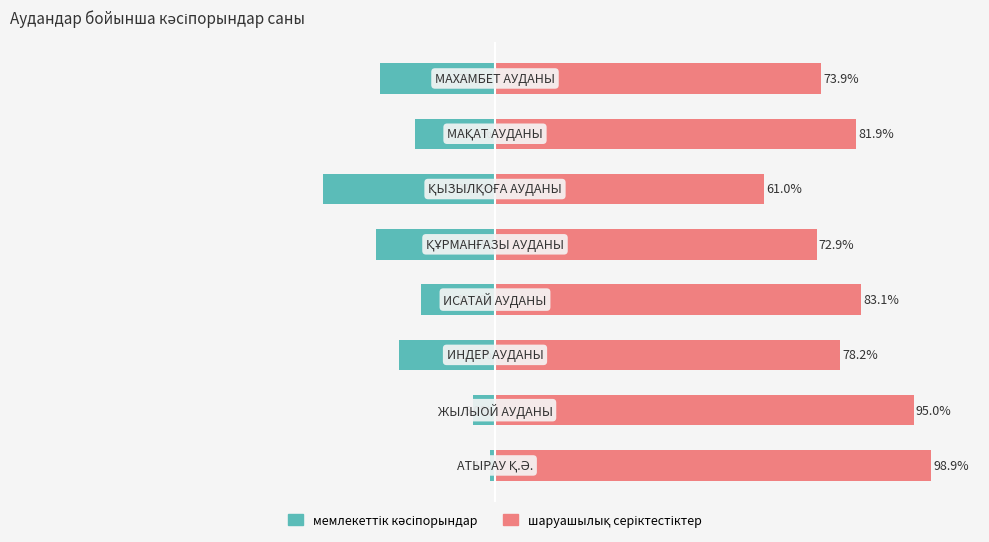

At how many categories does at least one series exceed 73?

6